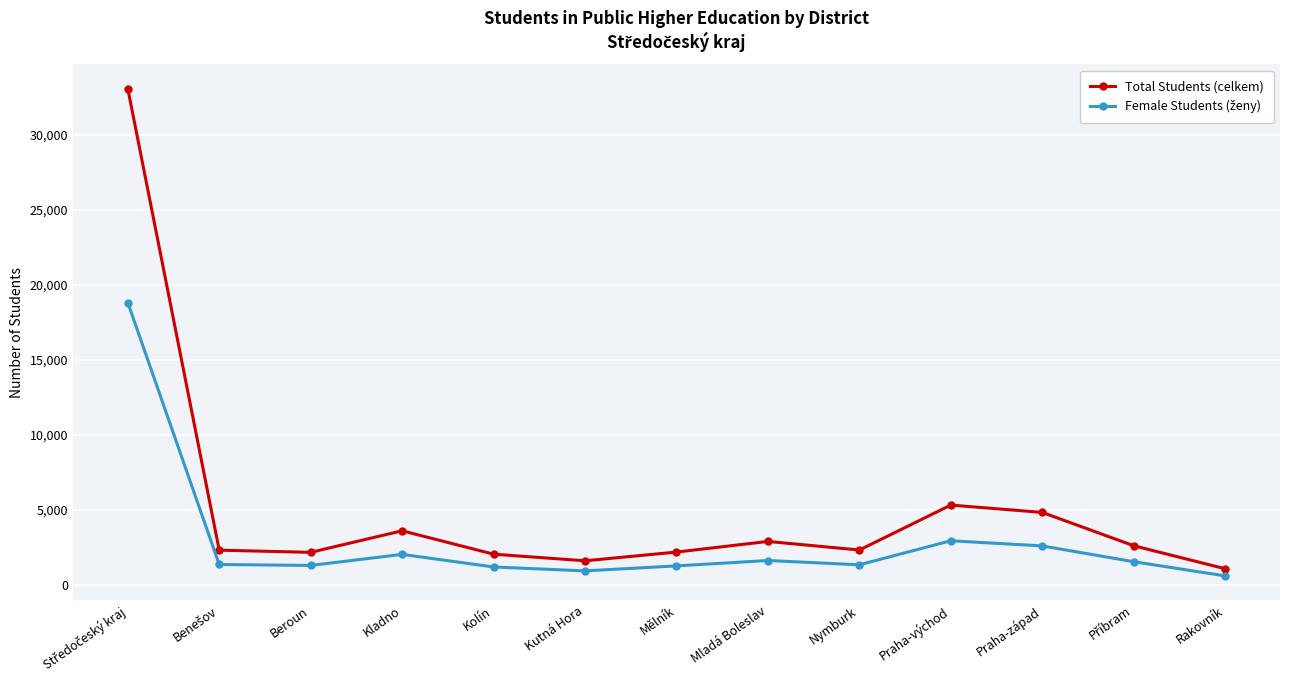

Which series has the widest spread of values?

Total Students (celkem)